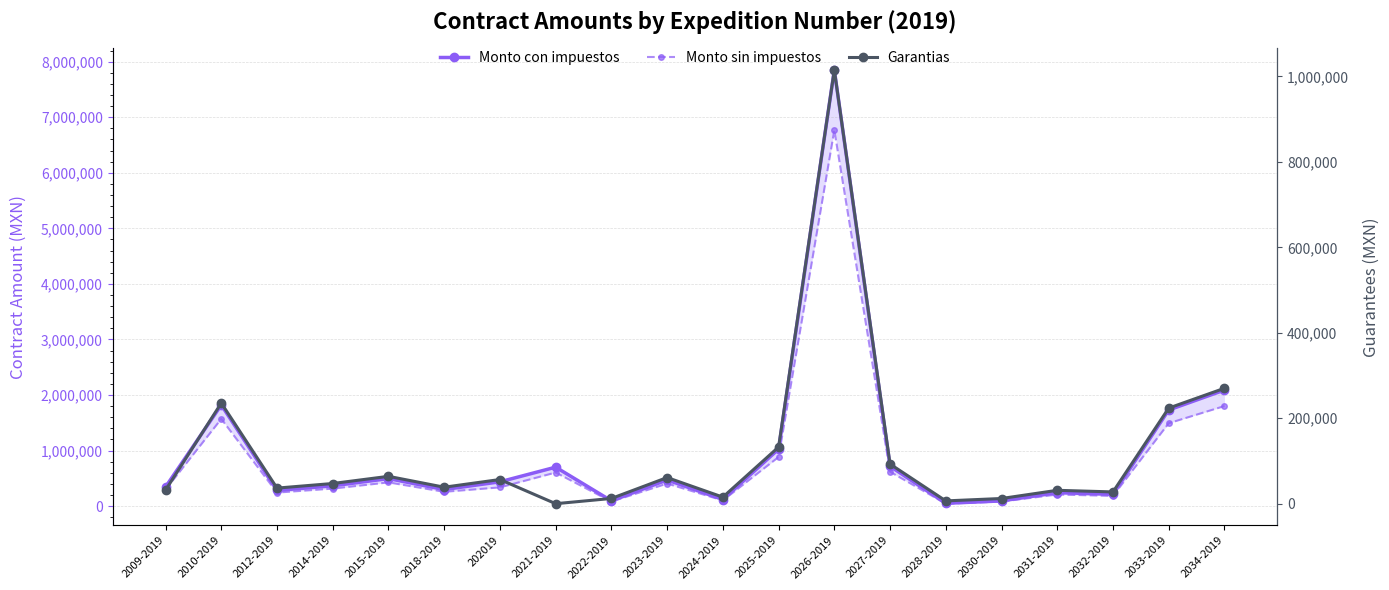

Where does the Monto sin impuestos series first go above 337200?

2010-2019